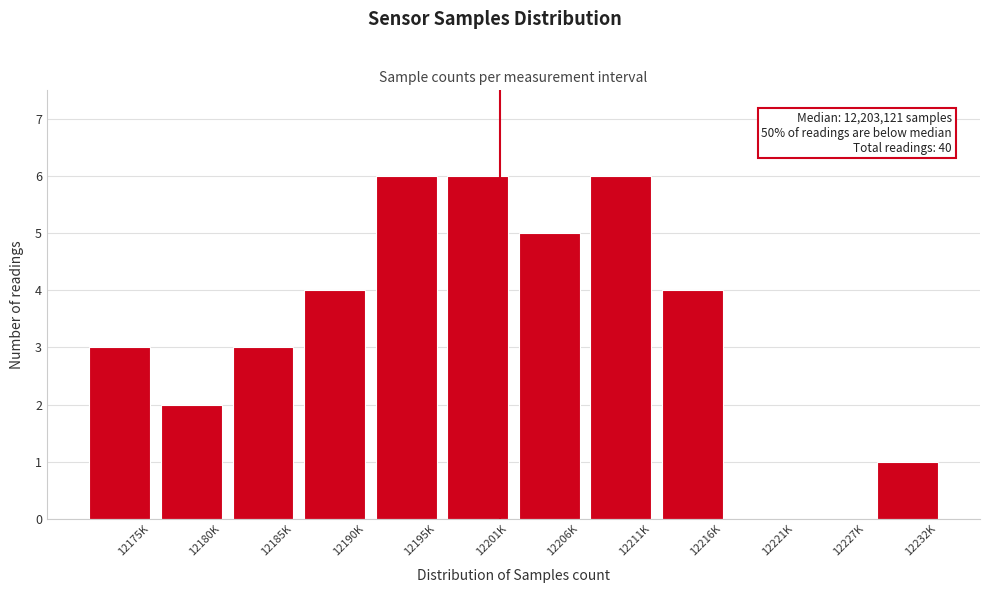

Reading left to right, extract all data points from this chart.

12175K=3	12180K=2	12185K=3	12190K=4	12195K=6	12201K=6	12206K=5	12211K=6	12216K=4	12221K=0	12227K=0	12232K=1